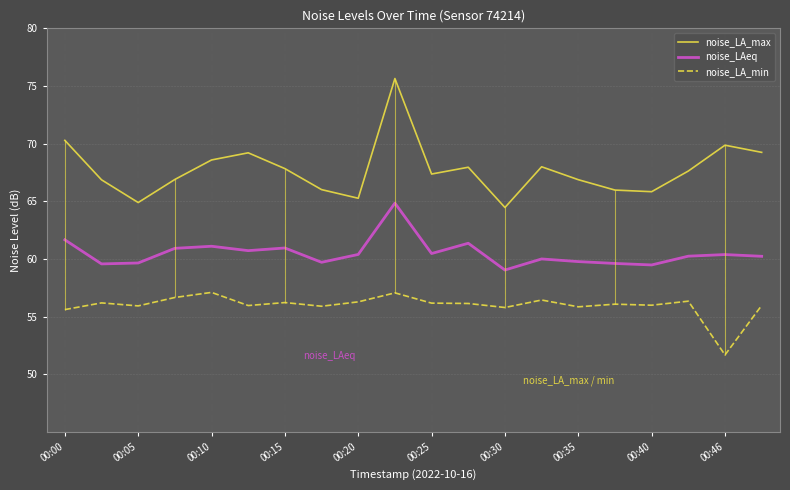

True or false: noise_LAeq and noise_LA_min intersect in this chart.

False